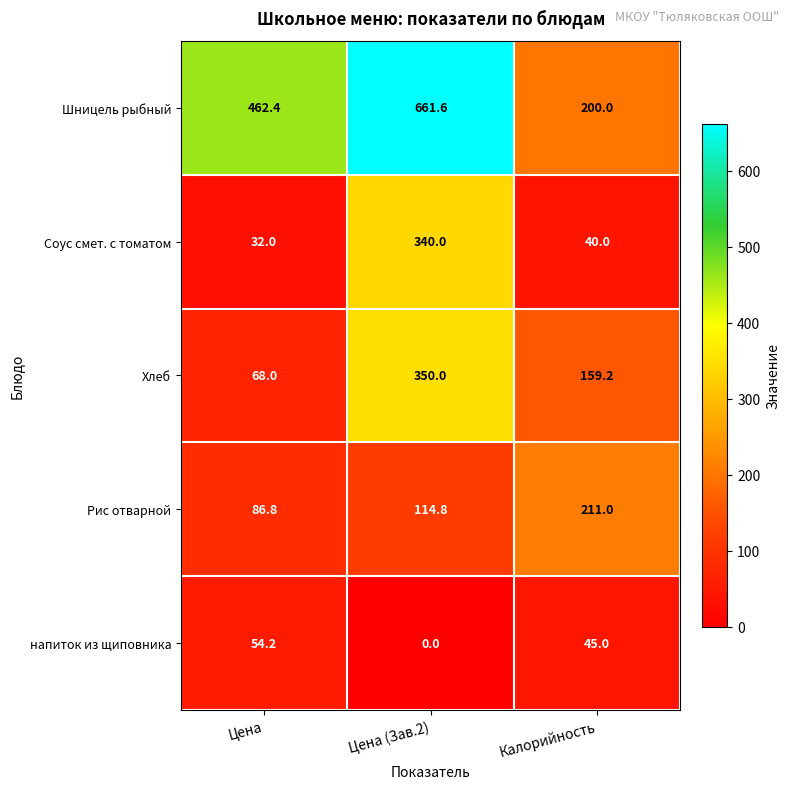

What is the sum of the напиток из щиповника values at Цена and Калорийность?

99.2